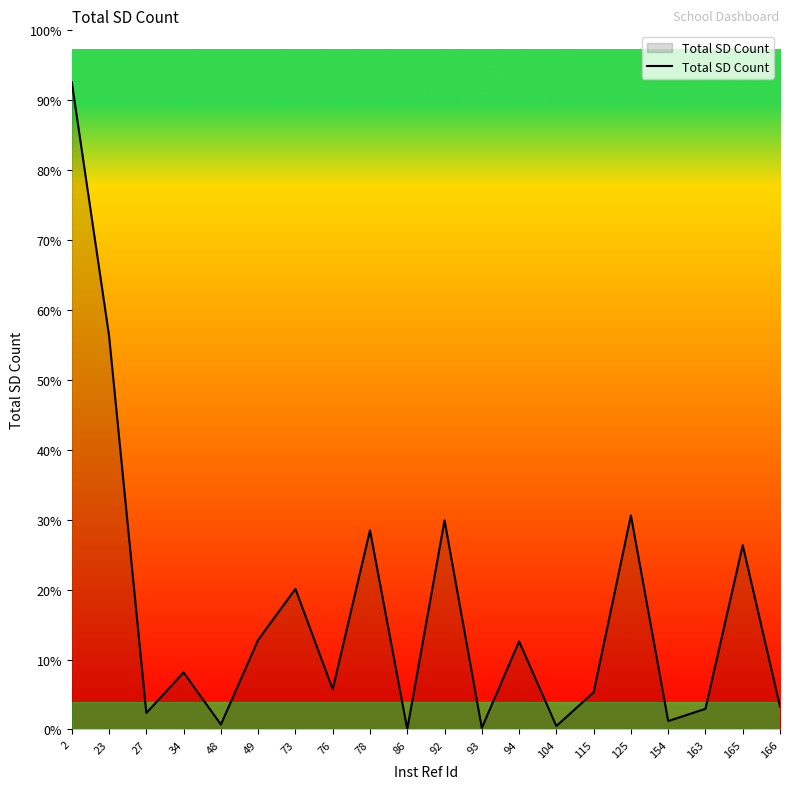

Does the chart have visible grid lines?

No